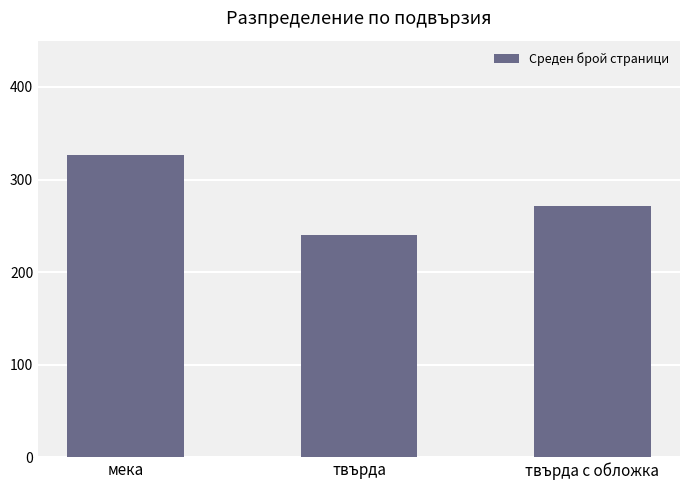

Does the chart contain any negative values?

No